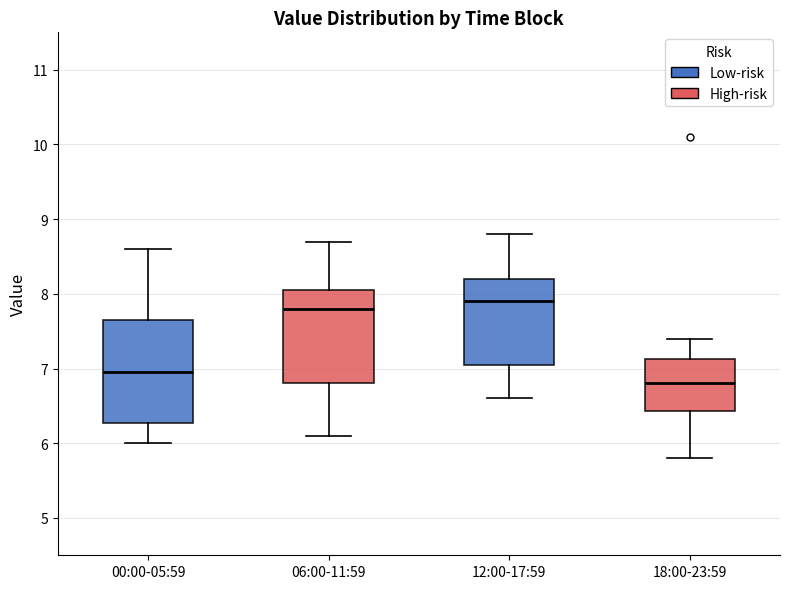

Comparing the boxes themselves (not the whiskers), which one is the tallest?

00:00-05:59